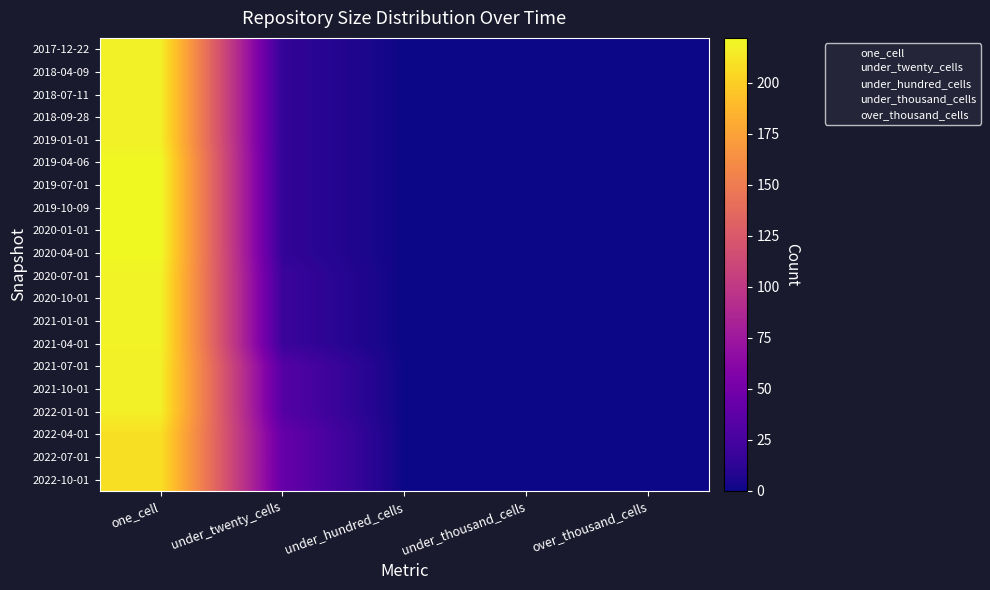

At which category is the sum across all series the highest?

one_cell